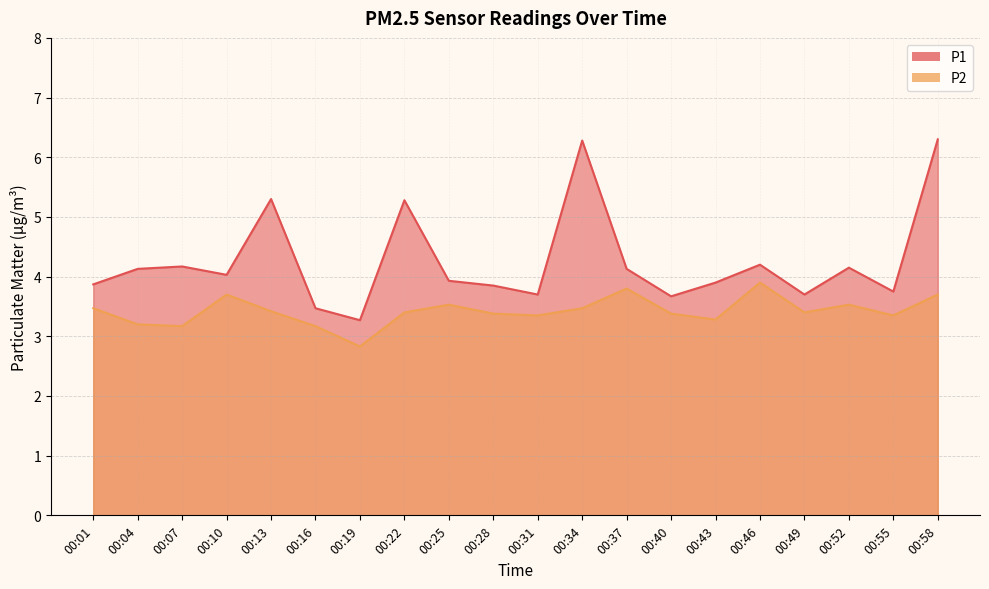

Reading right to left, what are all the values shown in this chart?

P1: 6.3	3.8	4.2	3.7	4.2	3.9	3.7	4.1	6.3	3.7	3.9	3.9	5.3	3.3	3.5	5.3	4.0	4.2	4.1	3.9
P2: 3.7	3.4	3.5	3.4	3.9	3.3	3.4	3.8	3.5	3.4	3.4	3.5	3.4	2.8	3.2	3.4	3.7	3.2	3.2	3.5